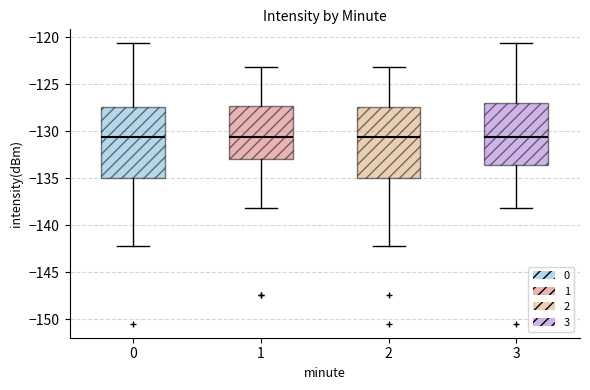

Reading left to right, transcribe this box plot: for each box, give where its median line is, the range the box spans, and where its two whiskers end, as read against the y-axis. The values are not printed on the chart, so give them approximately, as read against the axis.

0: median -130.5, box -135.0 to -127.5, whiskers -142.0 to -120.5
1: median -130.5, box -133.0 to -127.5, whiskers -138.0 to -123.0
2: median -130.5, box -135.0 to -127.5, whiskers -142.0 to -123.0
3: median -130.5, box -133.5 to -127.0, whiskers -138.0 to -120.5